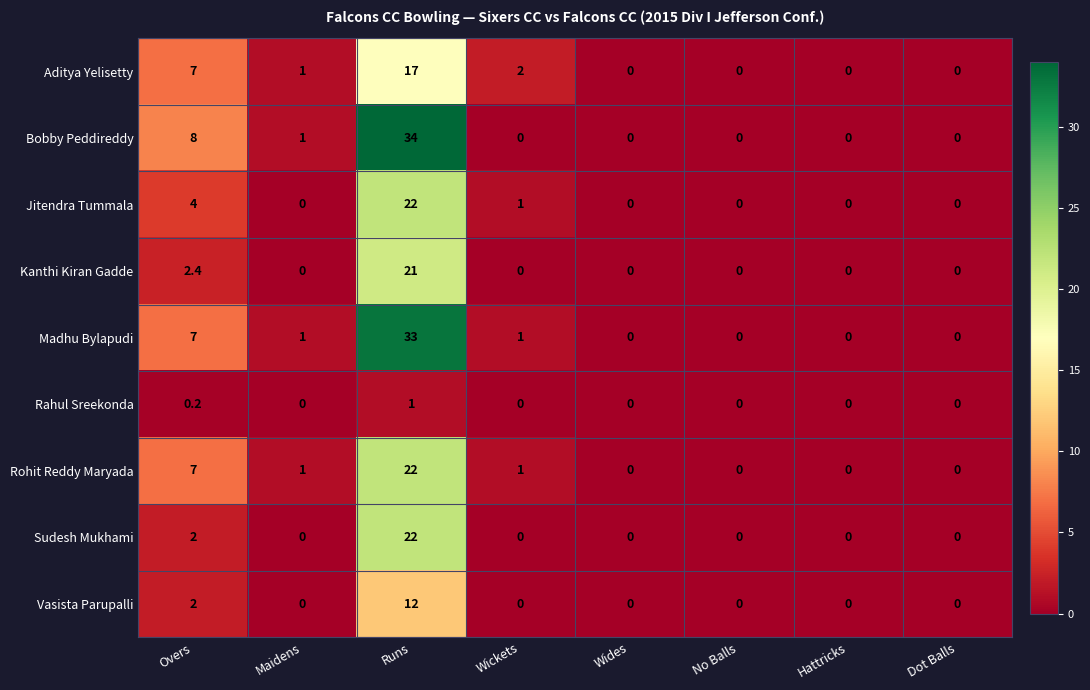

Which series has the largest range (max minus min)?

Bobby Peddireddy